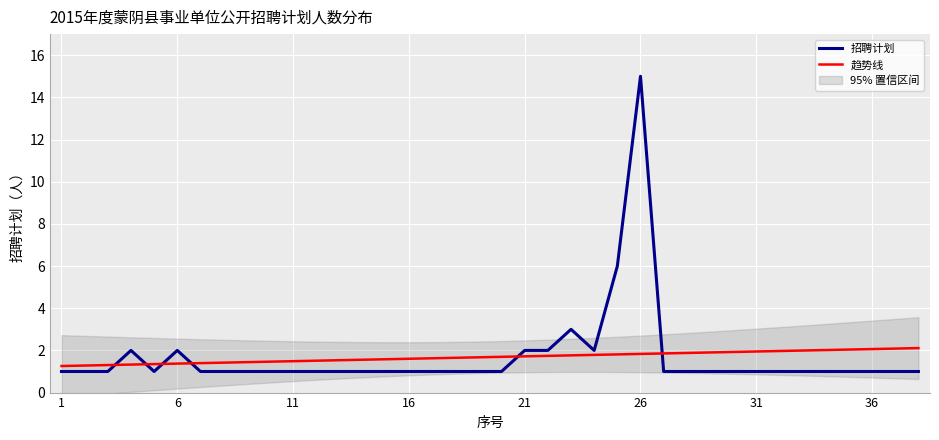

List the labels in order of value, smallest first.

1, 2, 3, 5, 7, 8, 9, 10, 11, 12, 13, 14, 15, 16, 17, 18, 19, 20, 27, 28, 29, 30, 31, 32, 33, 34, 35, 36, 37, 38, 4, 6, 21, 22, 24, 23, 25, 26